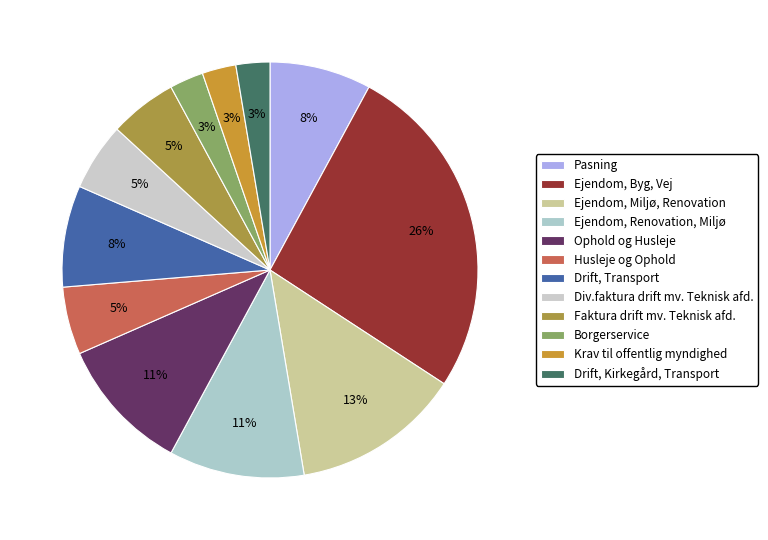

To the nearest percent, what is the combined percentage of Drift, Kirkegård, Transport and Drift, Transport?

11%